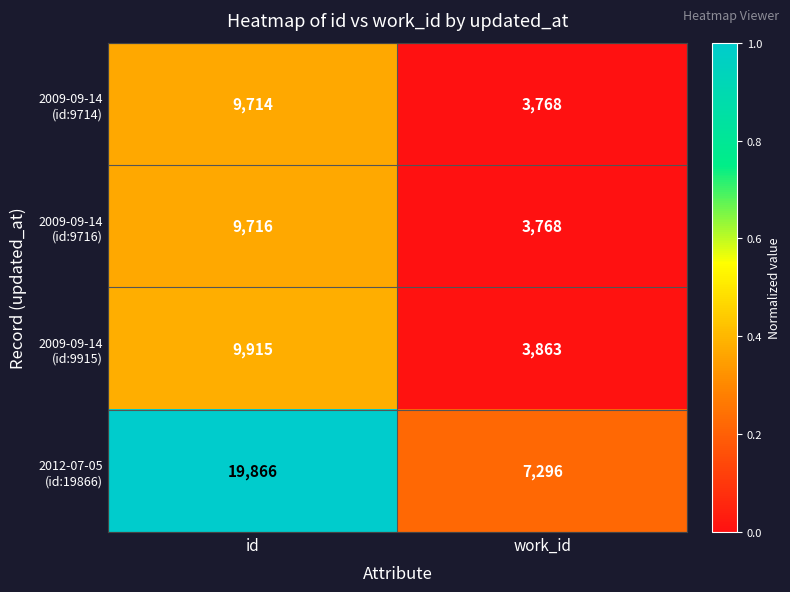

What is the spread (max minus min) of values at id?

10152